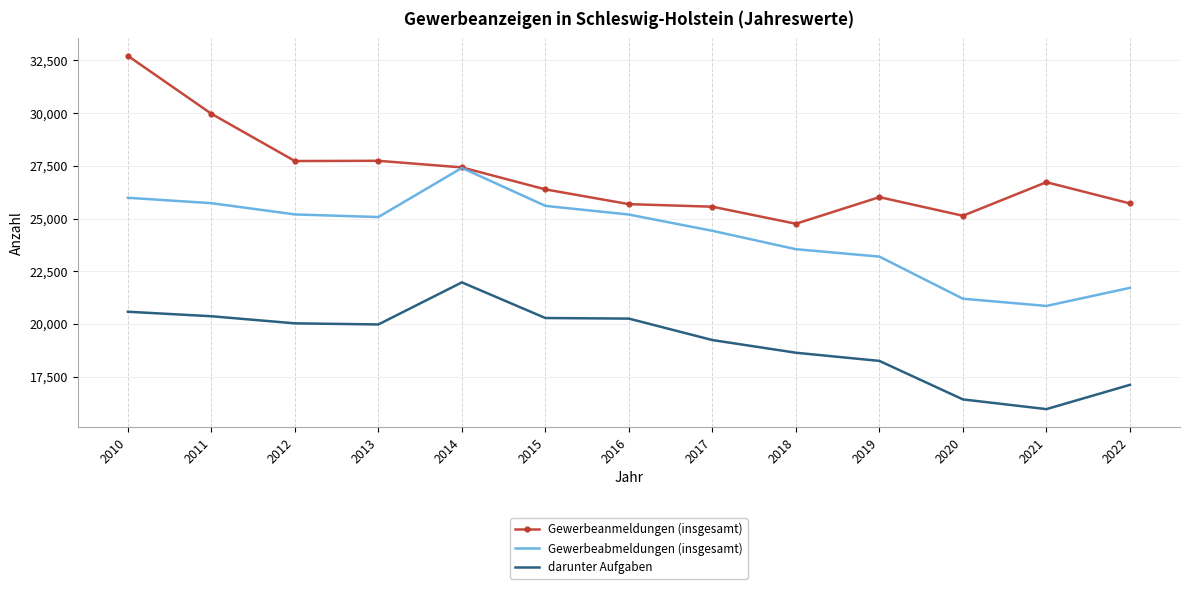

What is the total value across all series at 2020?

62747